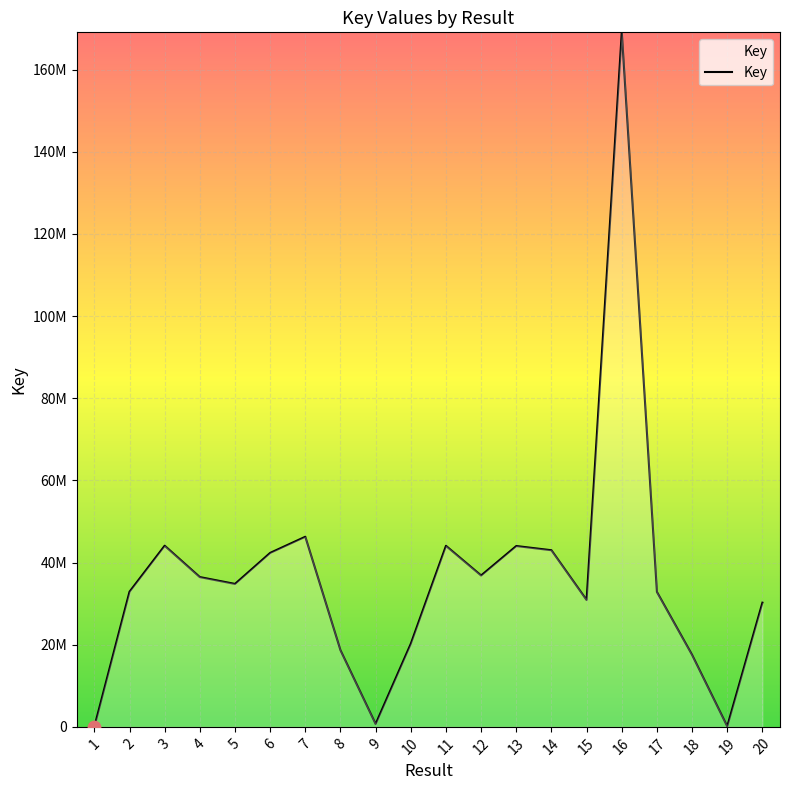

What is the ratio of the value at 10 to the value at 16?

0.1